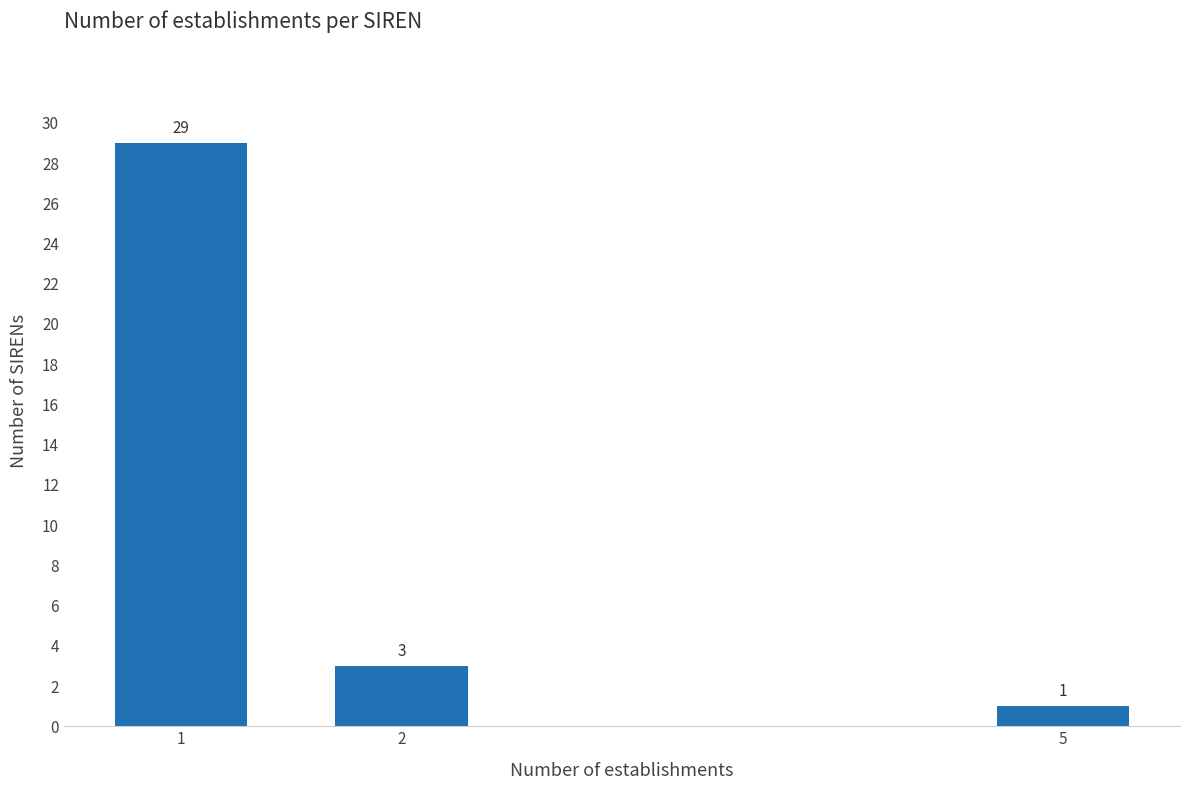

Reading left to right, list all the values displayed in this chart.

29	3	1